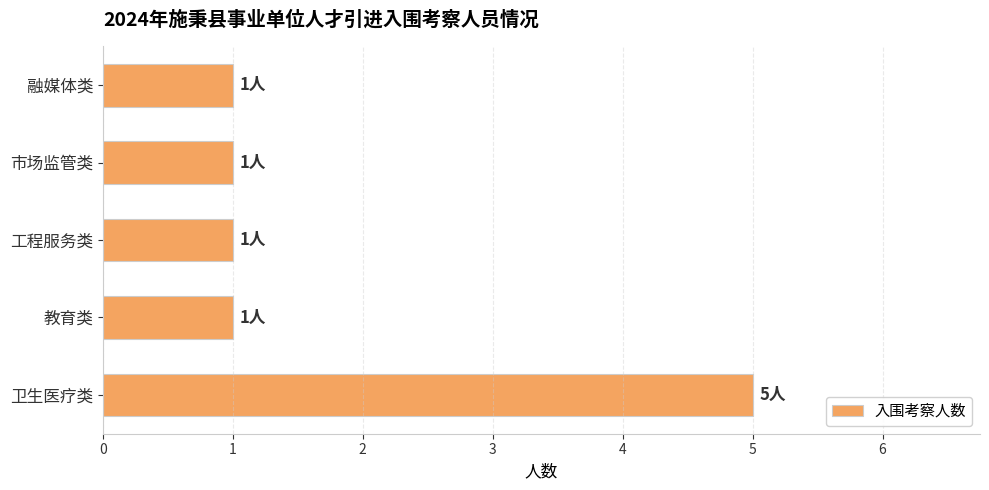

Reading top to bottom, list all the values displayed in this chart.

融媒体类=1	市场监管类=1	工程服务类=1	教育类=1	卫生医疗类=5